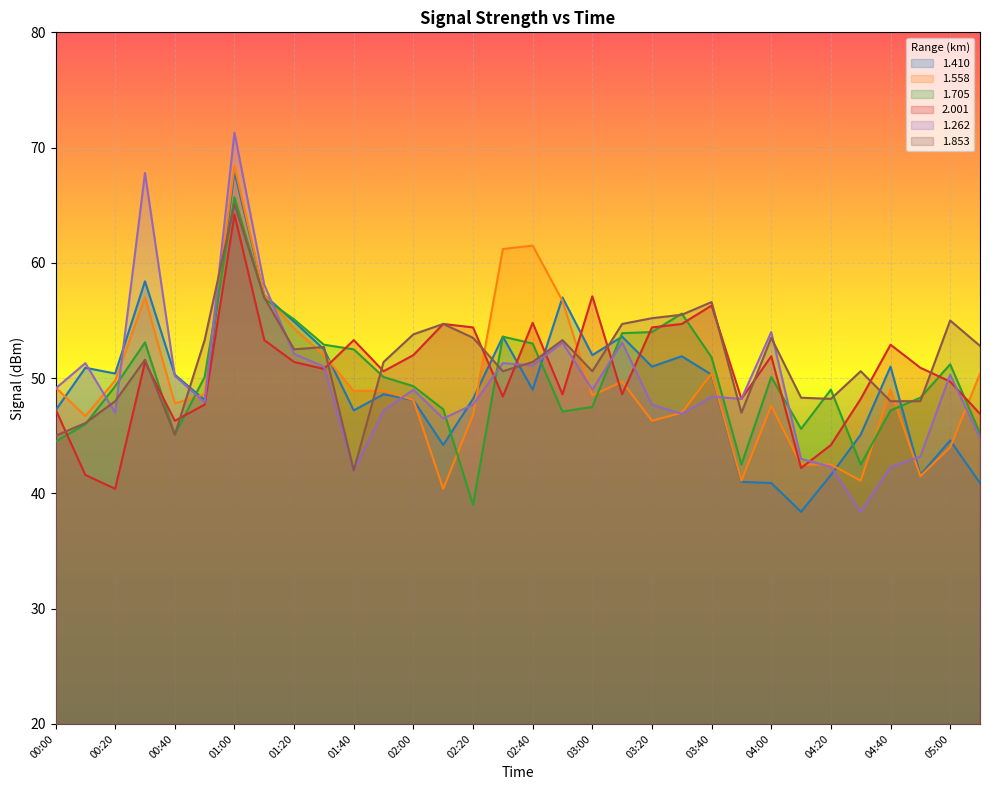

The 1.853 series shows 50.6 at 04:30. True or false?

True